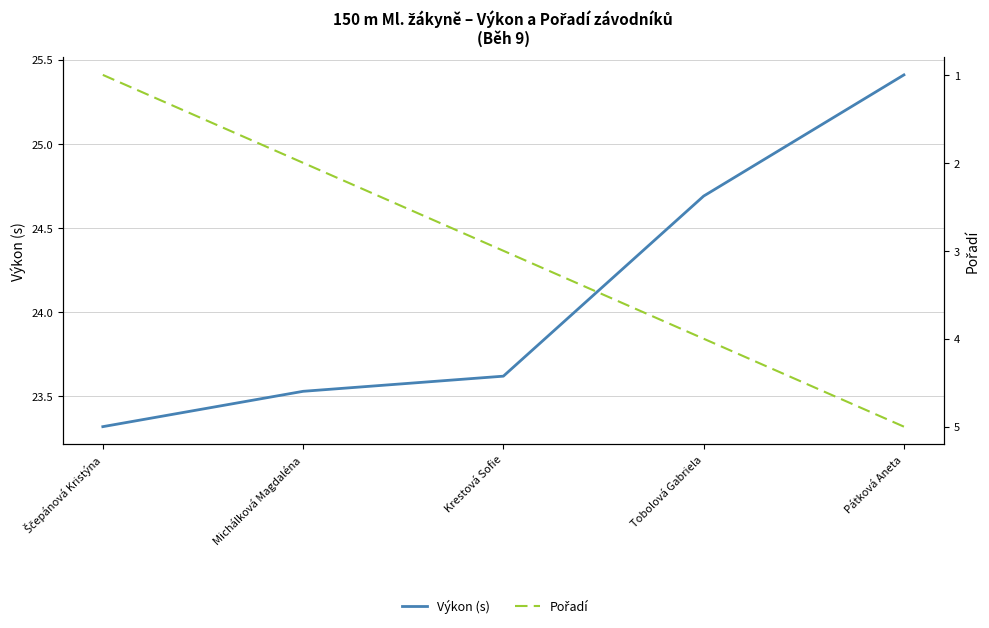

Reading left to right, extract all data points from this chart.

Výkon (s): Ščepánová Kristýna=23.3	Michálková Magdaléna=23.5	Krestová Sofie=23.6	Tobolová Gabriela=24.7	Pátková Aneta=25.4
Pořadí: Ščepánová Kristýna=1.0	Michálková Magdaléna=2.0	Krestová Sofie=3.0	Tobolová Gabriela=4.0	Pátková Aneta=5.0